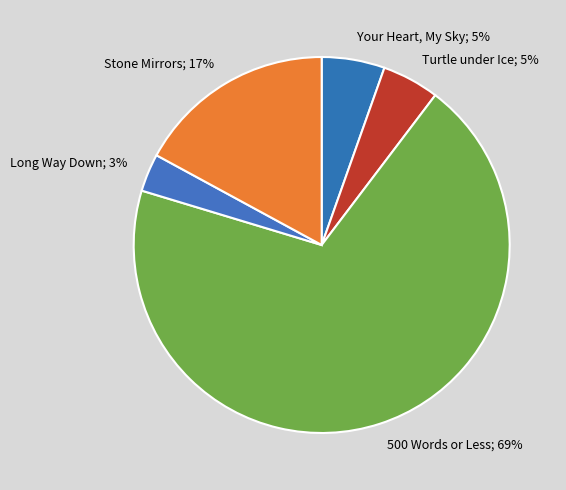

Is the sum of Turtle under Ice; 5% and Your Heart, My Sky; 5% greater than half?

No